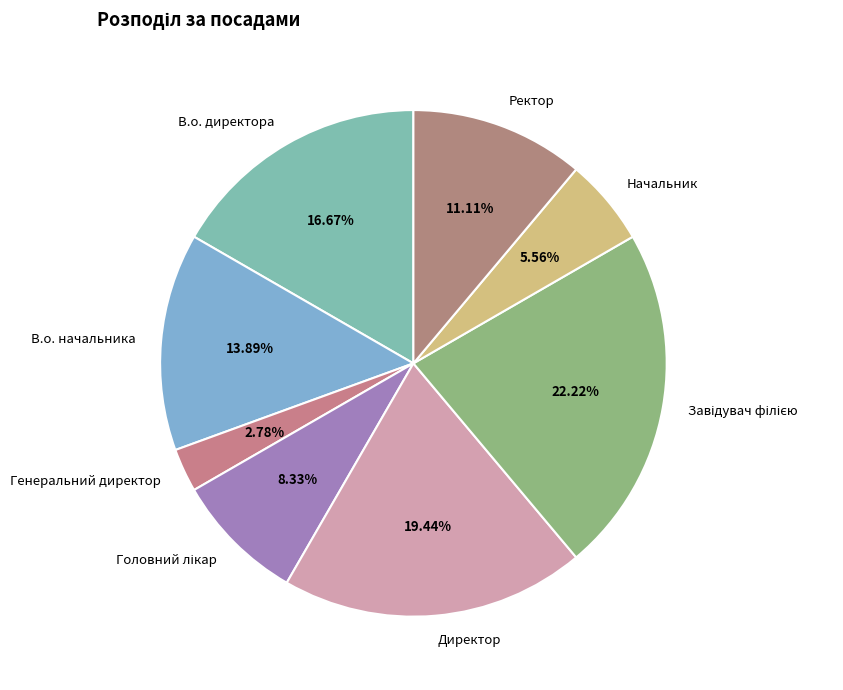

Which category has the smallest portion of the pie?

Генеральний директор